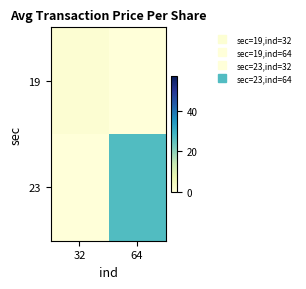

Reading right to left, transcribe all the data shown in this chart.

19: 64=0.0	32=1.1
23: 64=26.7	32=0.0